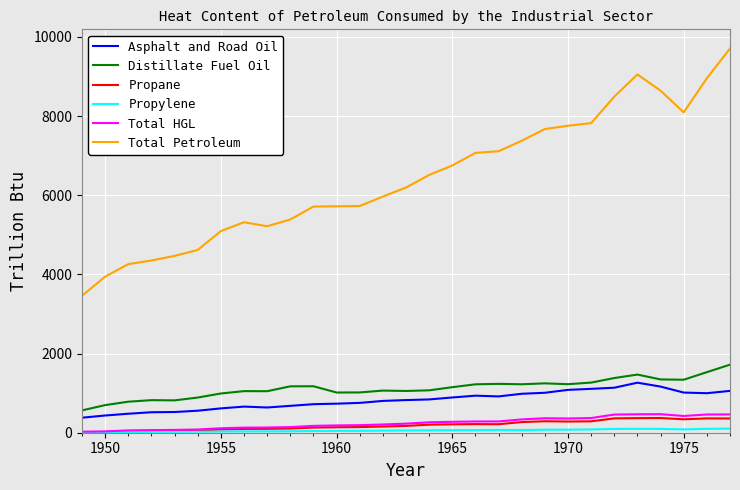

What is the highest value of the Asphalt and Road Oil series?

1263.7